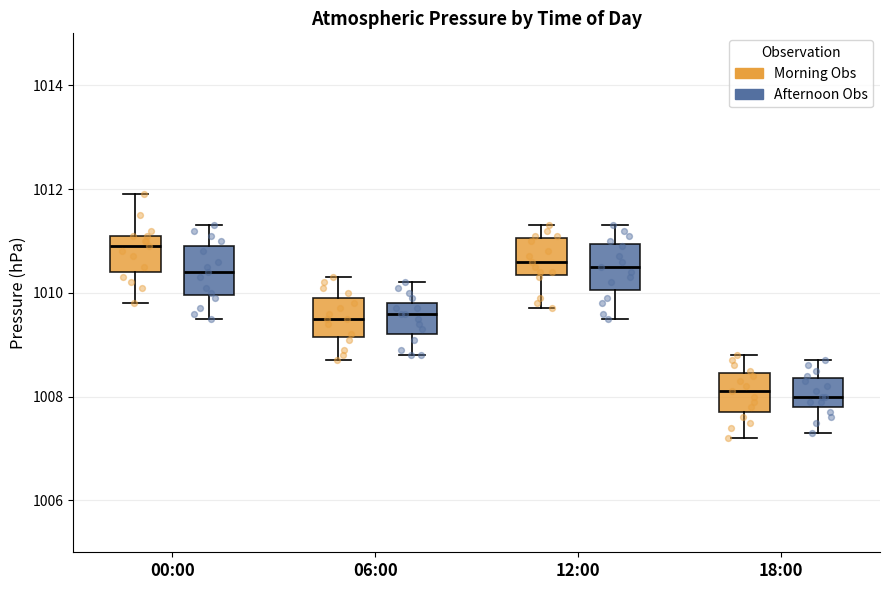

Reading left to right, read every box against the y-axis: the position of its median line, the range the box covers, and the ends of its whiskers. The values are not printed on the chart, so give them approximately, as read against the axis.

00:00 (Morning Obs): median 1011.0, box 1010.4 to 1011.2, whiskers 1009.8 to 1012.0
00:00 (Afternoon Obs): median 1010.4, box 1010.0 to 1011.0, whiskers 1009.6 to 1011.4
06:00 (Morning Obs): median 1009.6, box 1009.2 to 1010.0, whiskers 1008.8 to 1010.4
06:00 (Afternoon Obs): median 1009.6, box 1009.2 to 1009.8, whiskers 1008.8 to 1010.2
12:00 (Morning Obs): median 1010.6, box 1010.4 to 1011.0, whiskers 1009.8 to 1011.4
12:00 (Afternoon Obs): median 1010.6, box 1010.0 to 1011.0, whiskers 1009.6 to 1011.4
18:00 (Morning Obs): median 1008.2, box 1007.8 to 1008.4, whiskers 1007.2 to 1008.8
18:00 (Afternoon Obs): median 1008.0, box 1007.8 to 1008.4, whiskers 1007.4 to 1008.8